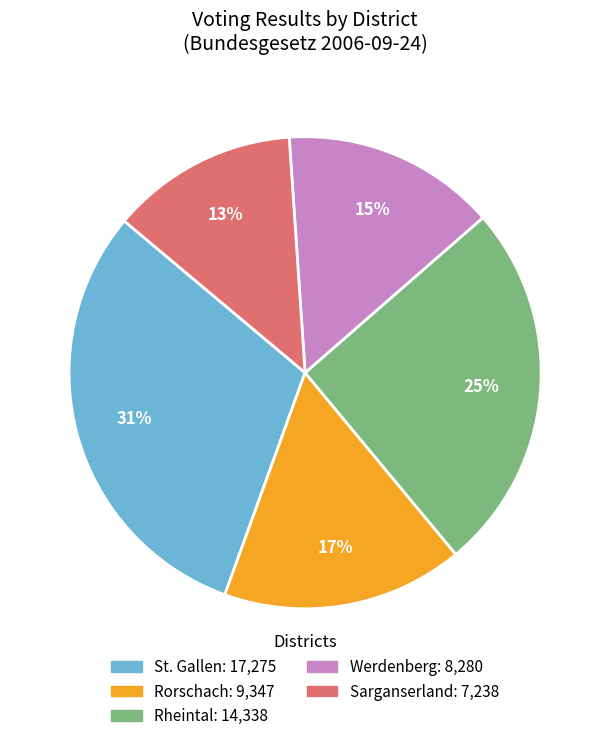

How many slices are in this pie chart?

5